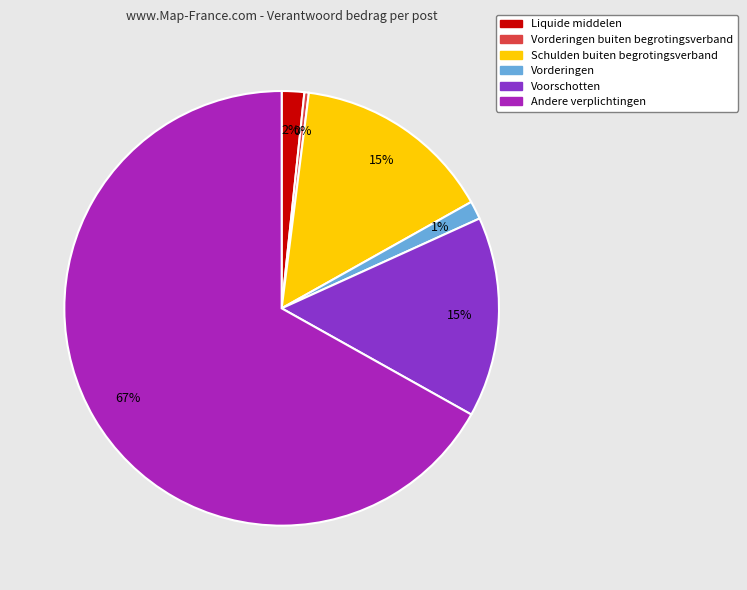

Which slice is the largest?

Andere verplichtingen